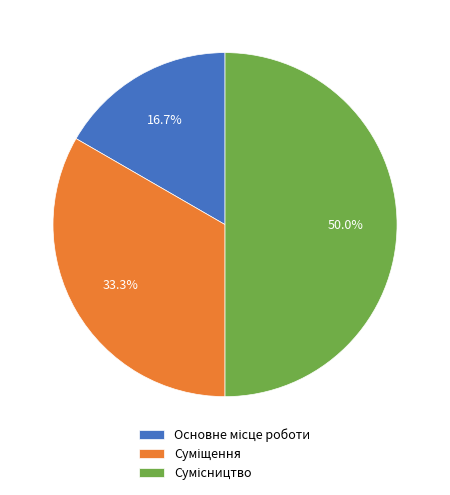

To the nearest percent, what is the average slice percentage?

33%